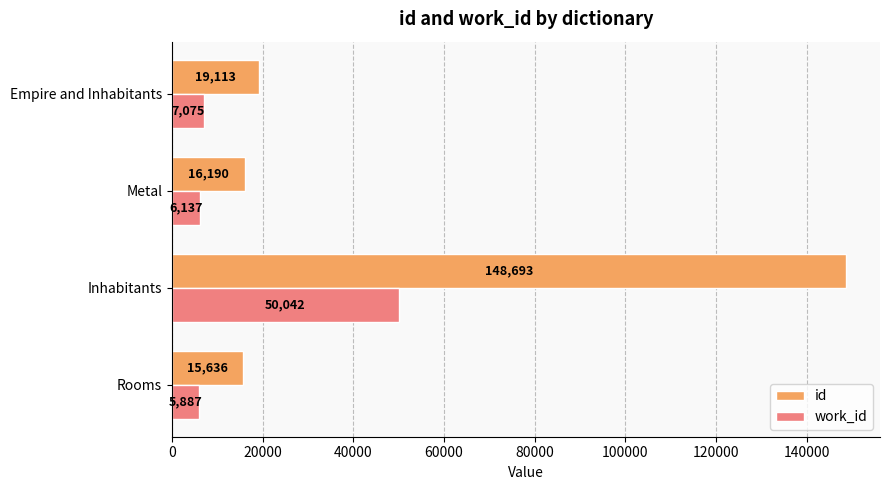

Which series has the largest total across all categories?

id